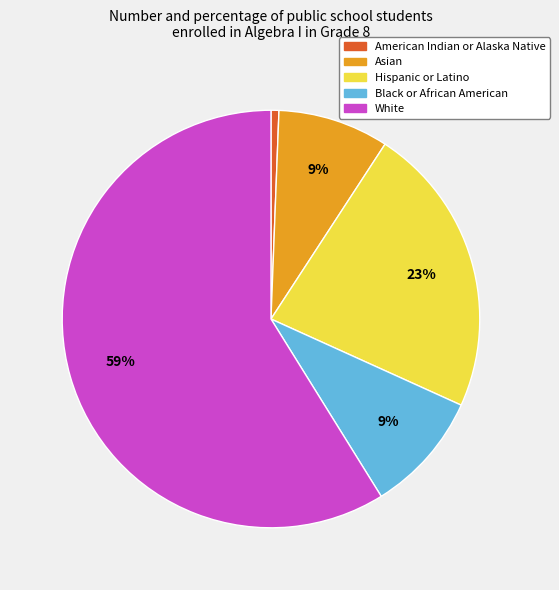

To the nearest percent, what is the average slice percentage?

20%